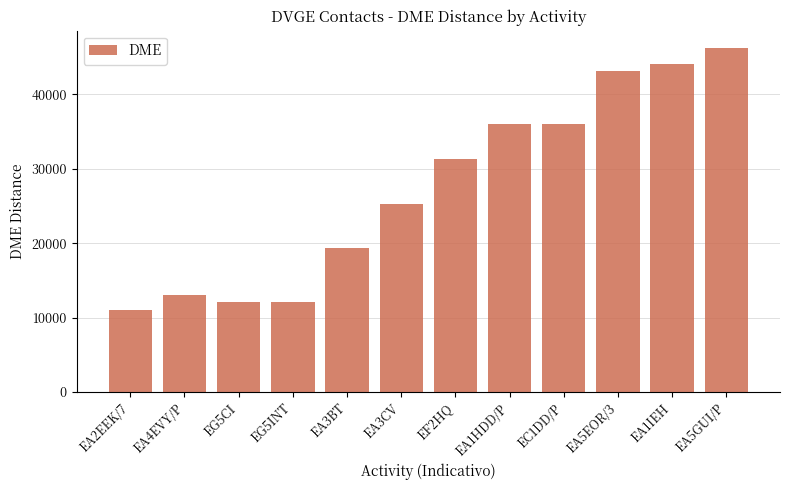

Is it true that the value at EA1IEH is 44045?

True